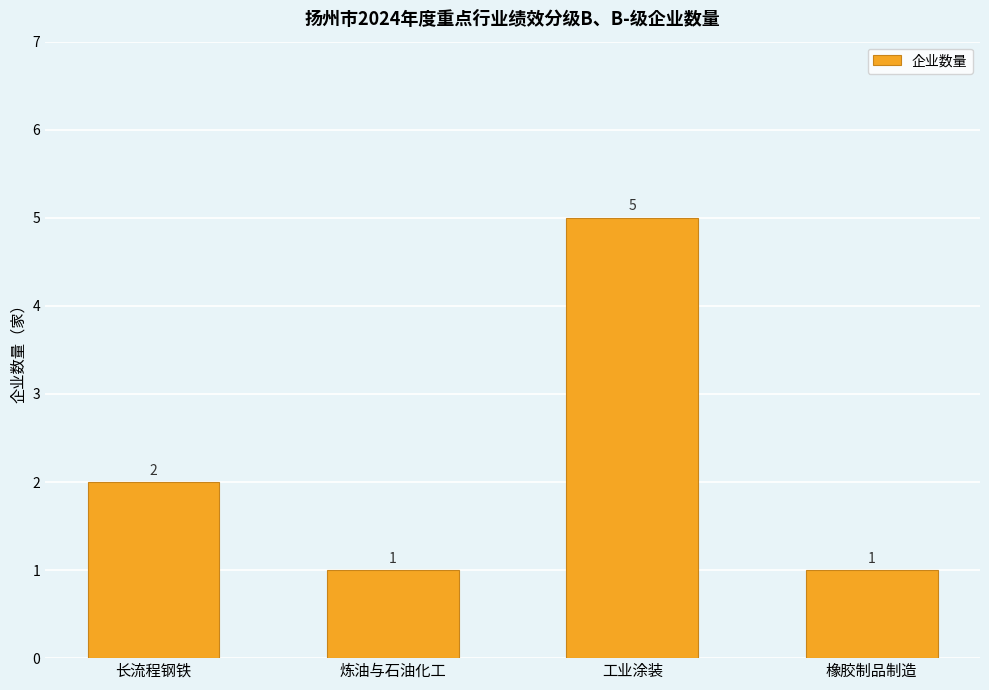

Count the number of categories in the chart.

4